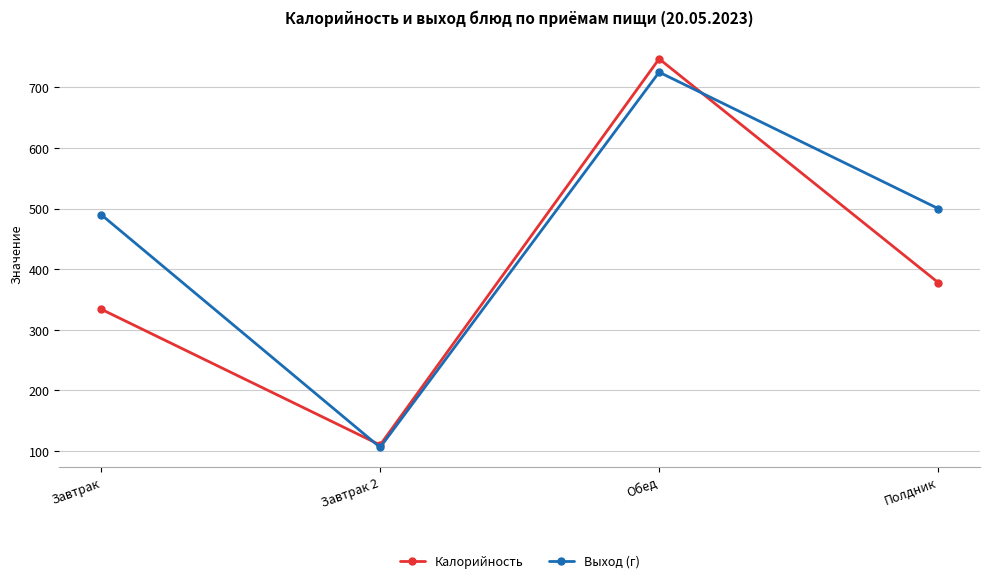

Is it true that Выход (г) equals 23 at Завтрак 2?

False